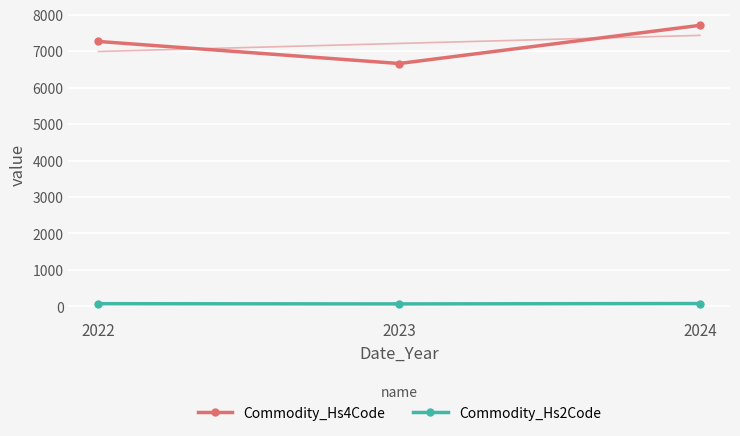

The Commodity_Hs2Code series shows 72.3 at 2022. True or false?

True